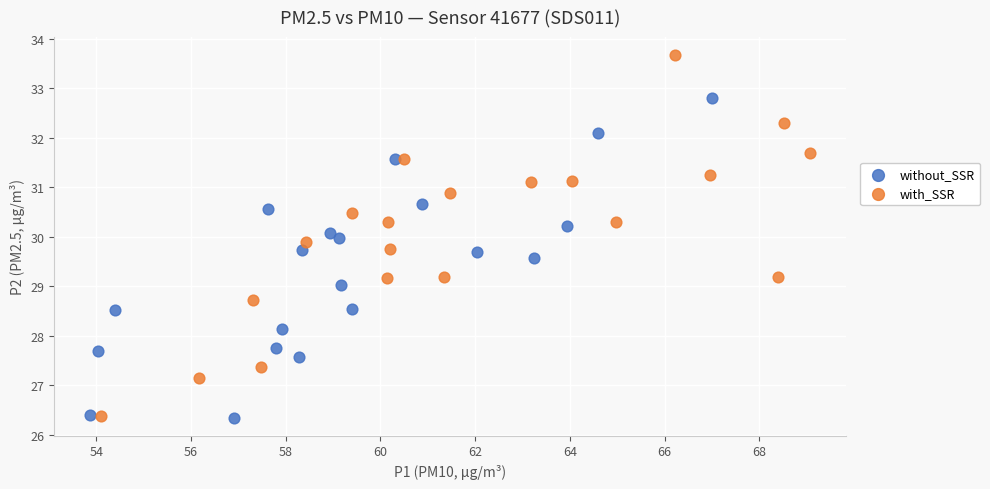

Which series has the largest Y range (max minus min)?

with_SSR